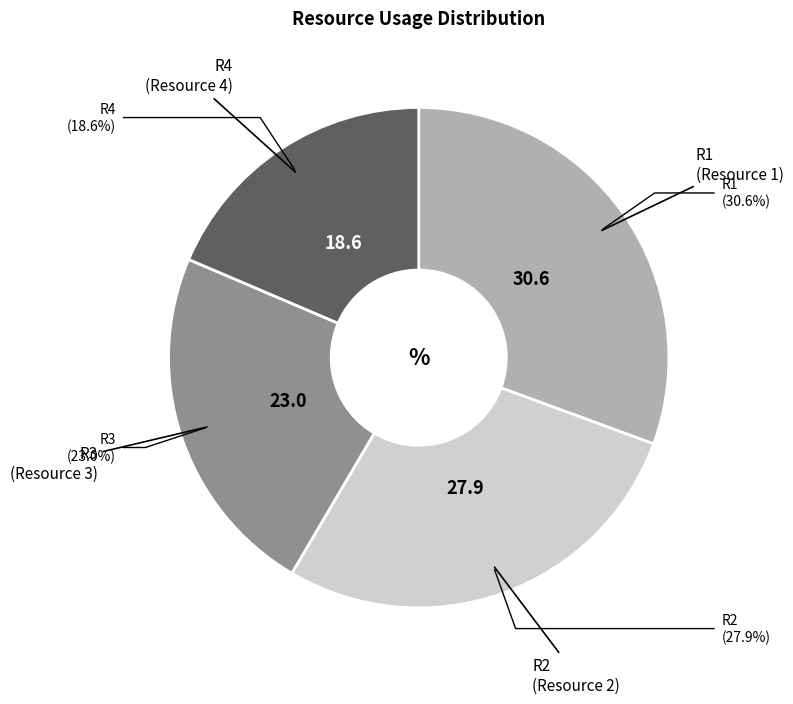

Is R3 the majority of the pie?

No